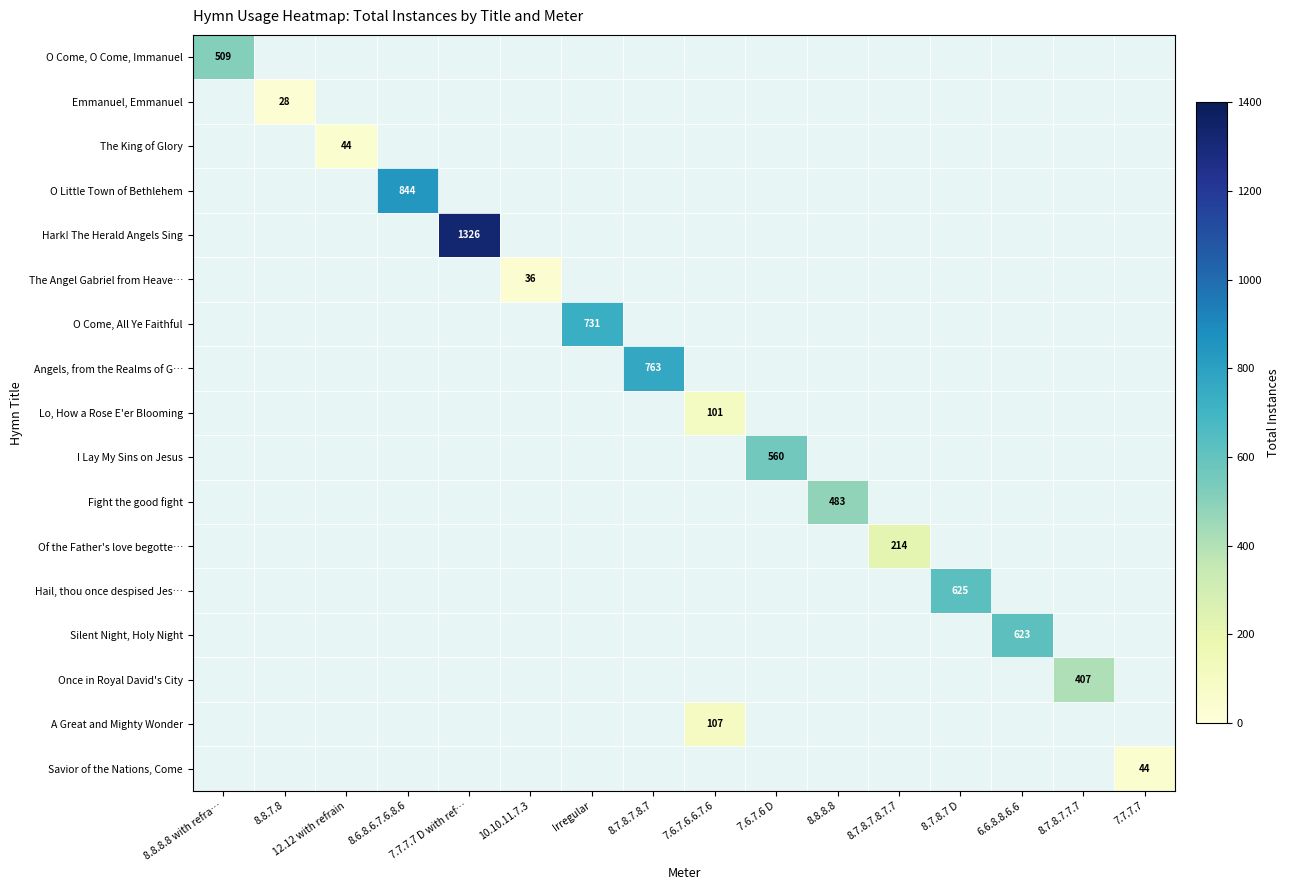

True or false: Emmanuel, Emmanuel has a value of -12 at 8.7.8.7.7.7.

False